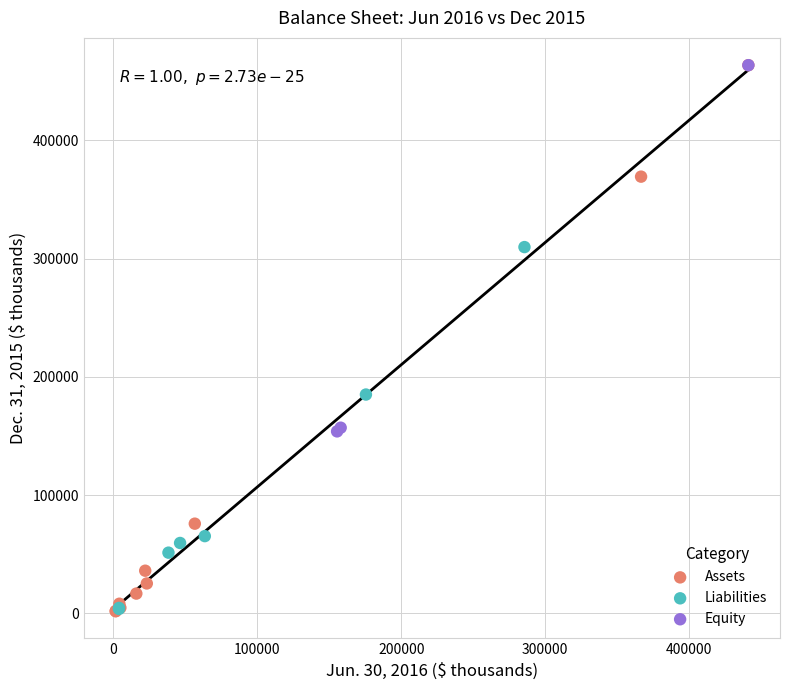

Which series has the largest Y range (max minus min)?

Assets